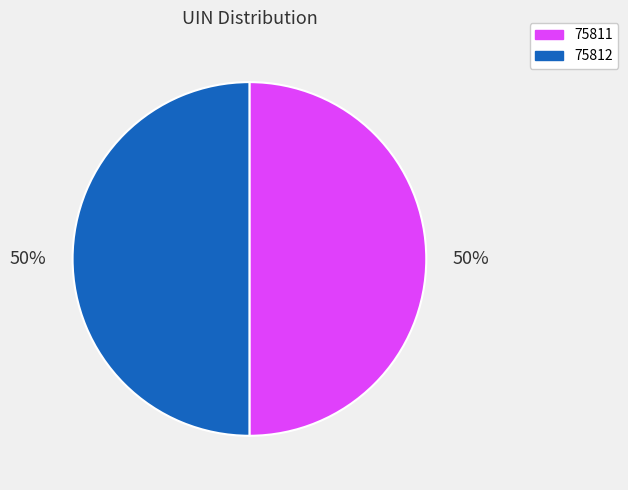

Approximately how many times larger is the value at 75811 compared to 75812?

1.0